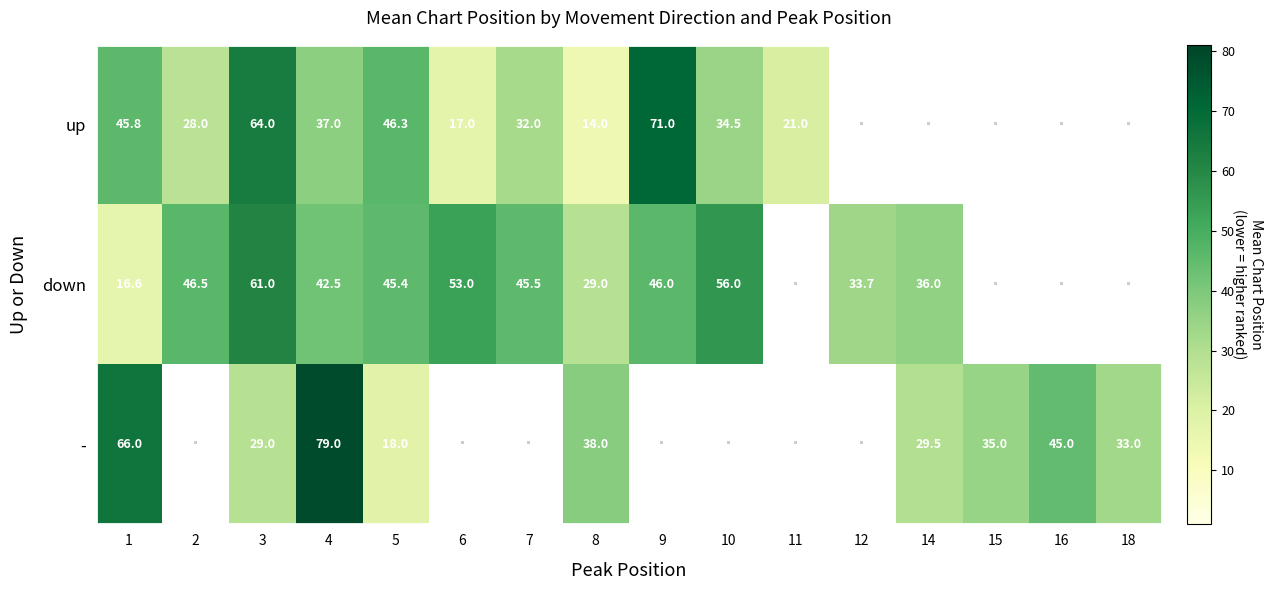

Is the value of down at 8 greater than the value of up at 5?

No